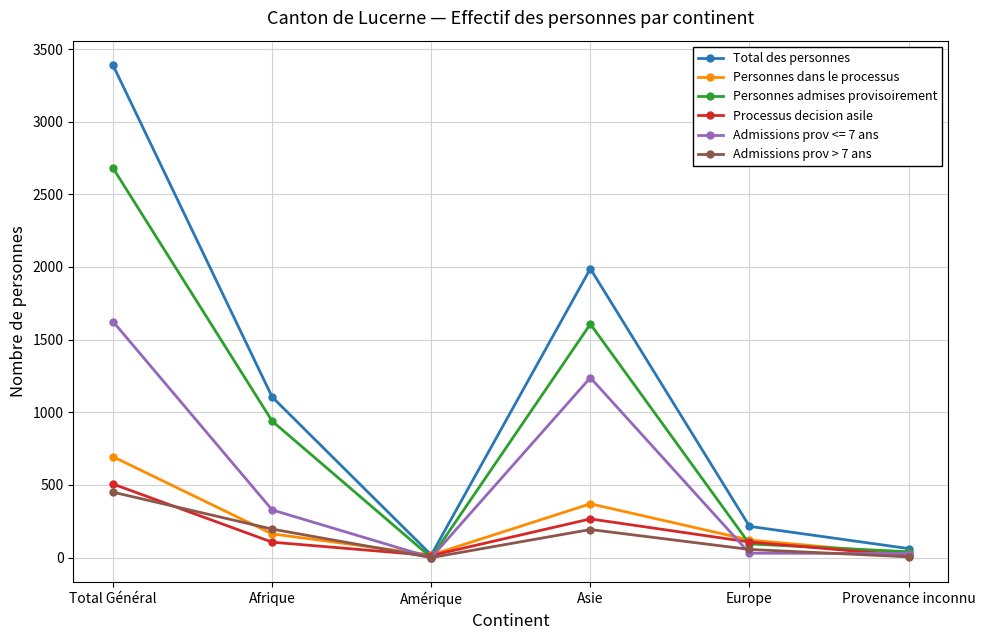

Where is the first local minimum for Processus decision asile?

Amérique